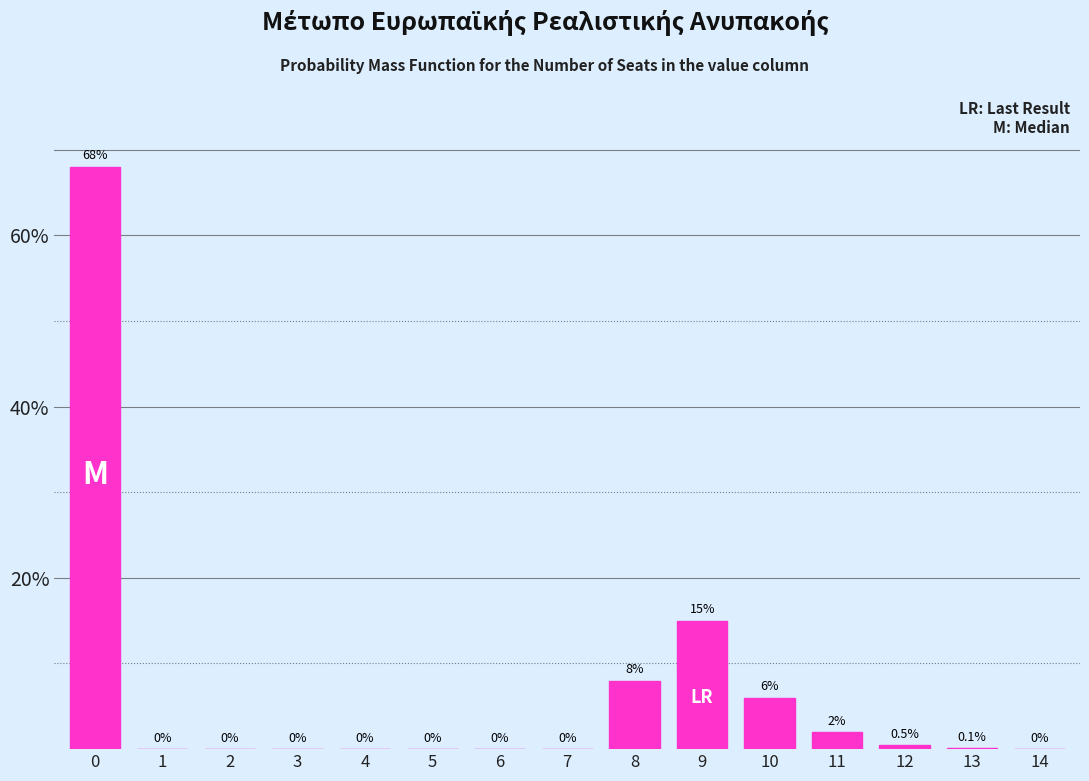

Reading right to left, extract all data points from this chart.

14=0.0	13=0.1	12=0.5	11=2.0	10=6.0	9=15.0	8=8.0	7=0.0	6=0.0	5=0.0	4=0.0	3=0.0	2=0.0	1=0.0	0=68.0